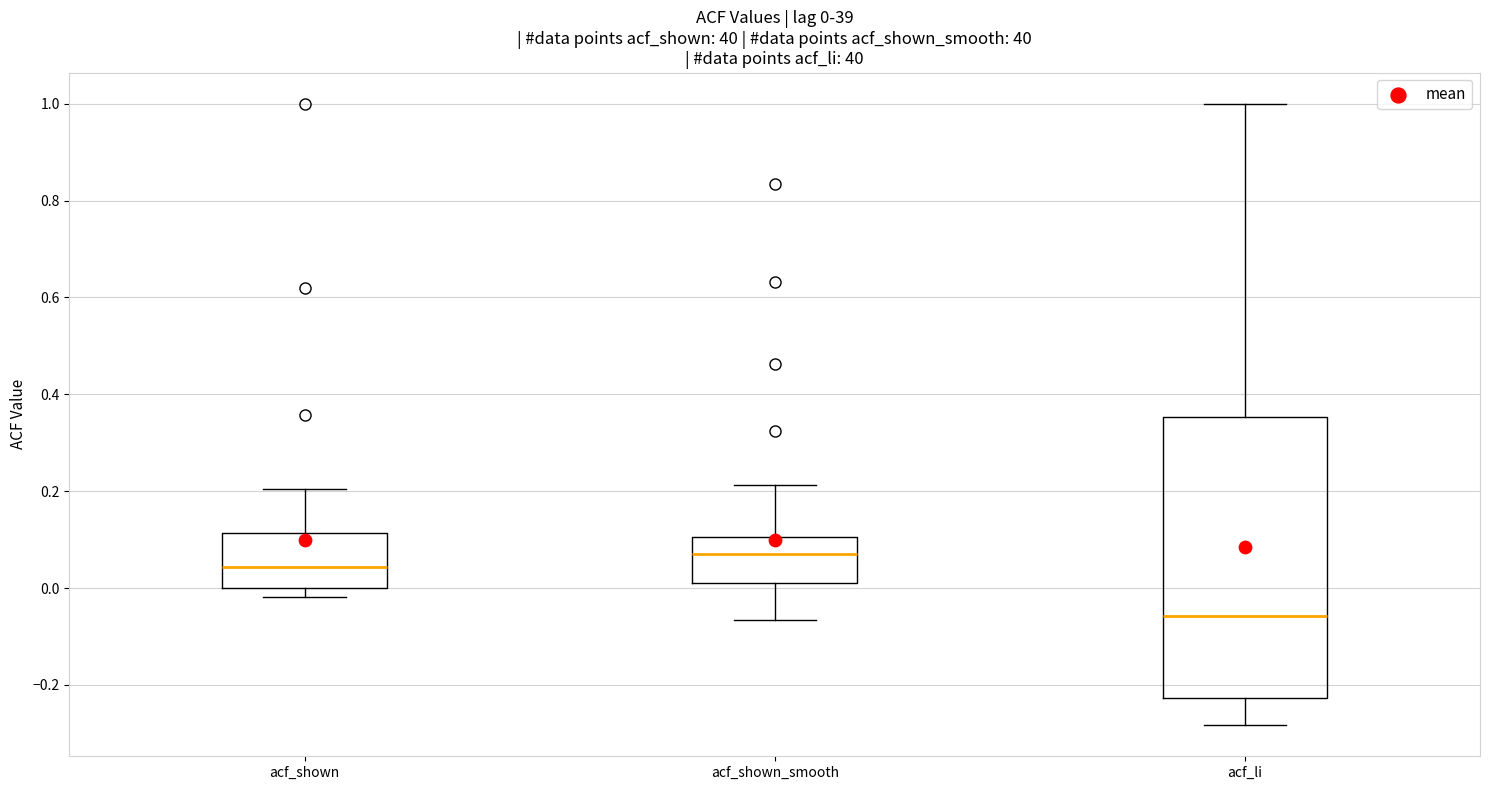

Which box's median line is the lowest?

acf_li